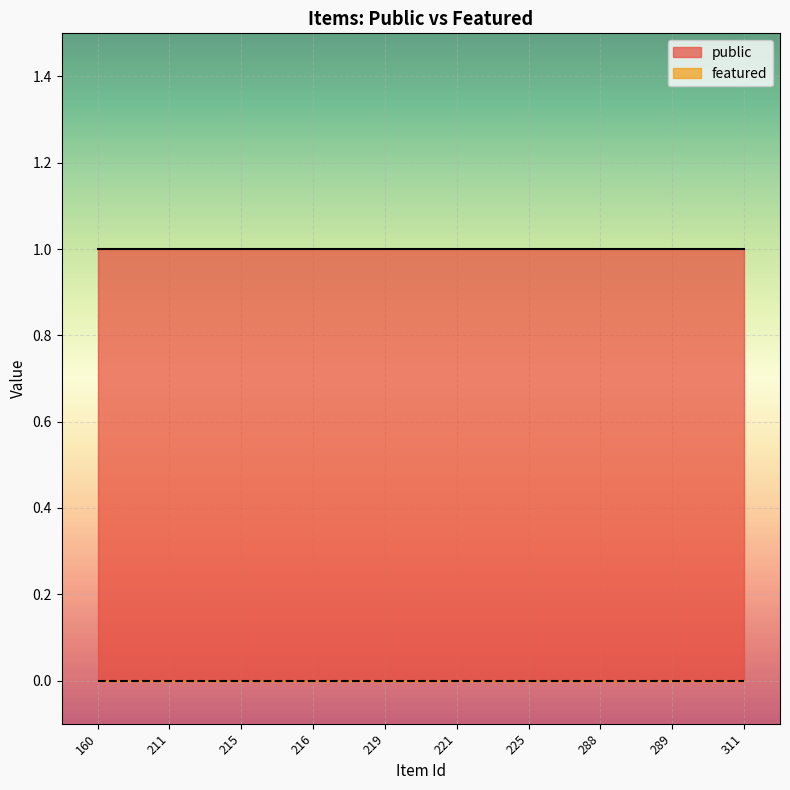

Which series changed the most between 216 and 225?

public